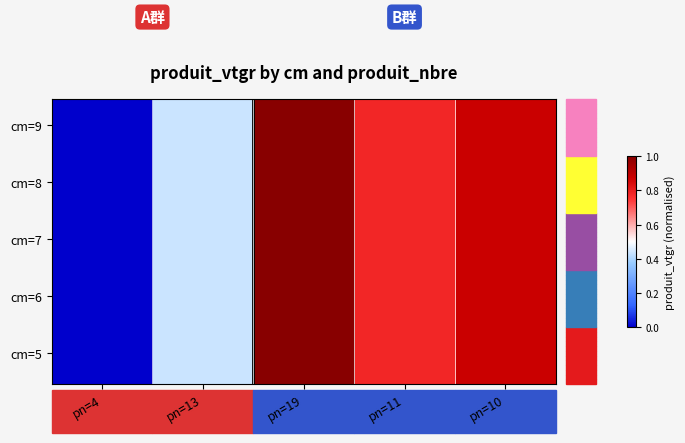

Reading left to right, transcribe all the data shown in this chart.

5: 0.0	0.4	1.0	0.8	0.9
6: 0.0	0.4	1.0	0.8	0.9
7: 0.0	0.4	1.0	0.8	0.9
8: 0.0	0.4	1.0	0.8	0.9
9: 0.0	0.4	1.0	0.8	0.9